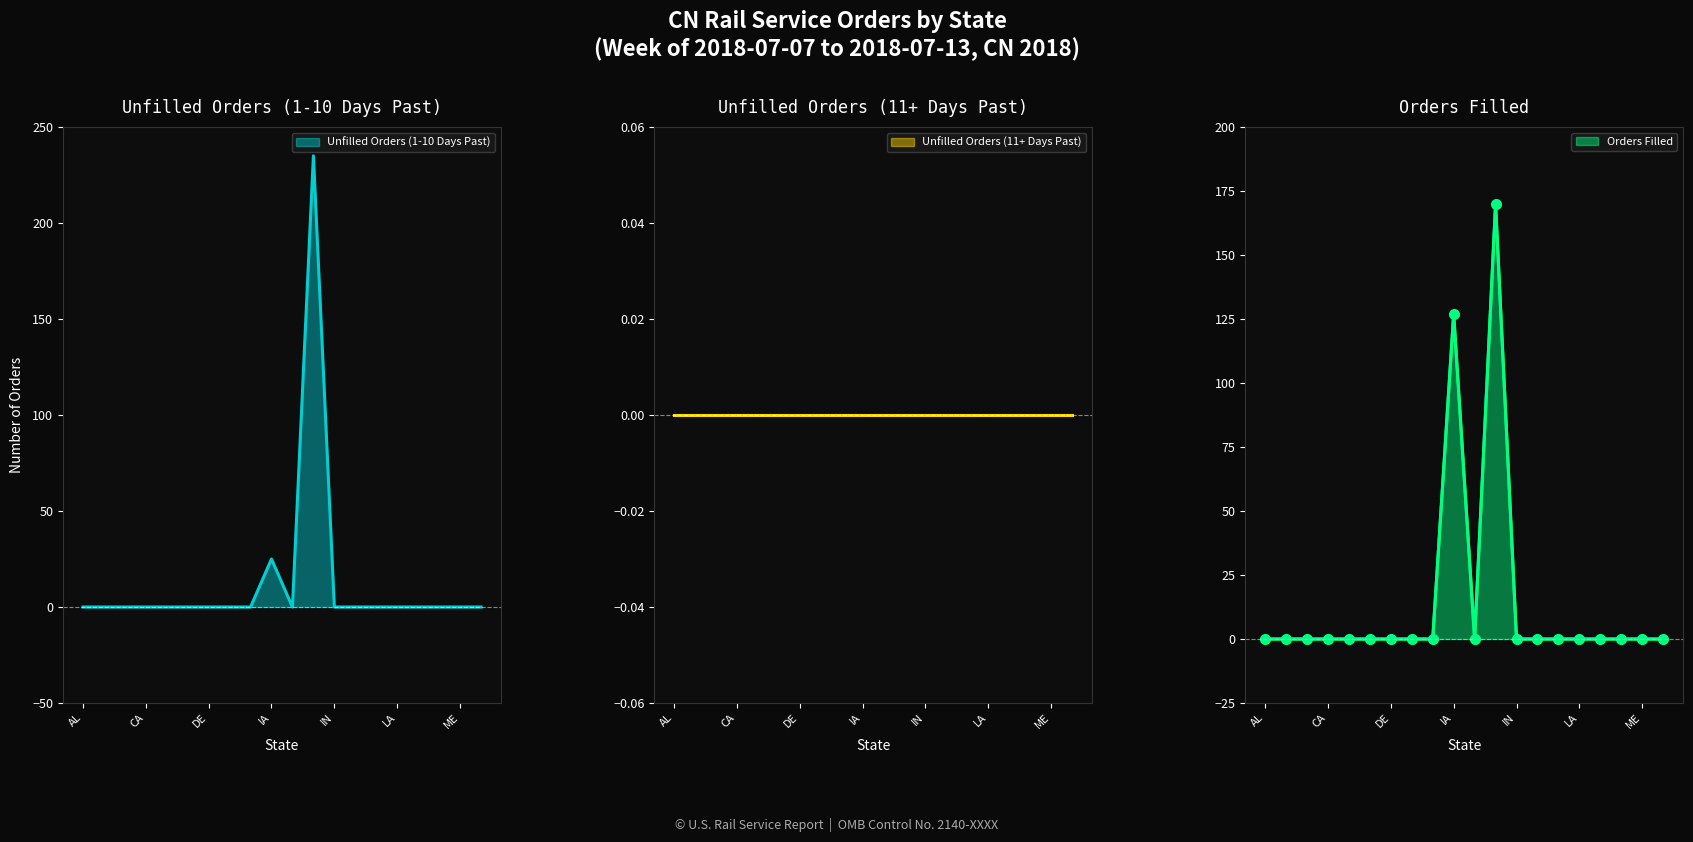

Where is Orders Filled nearest to the value 85?

IA